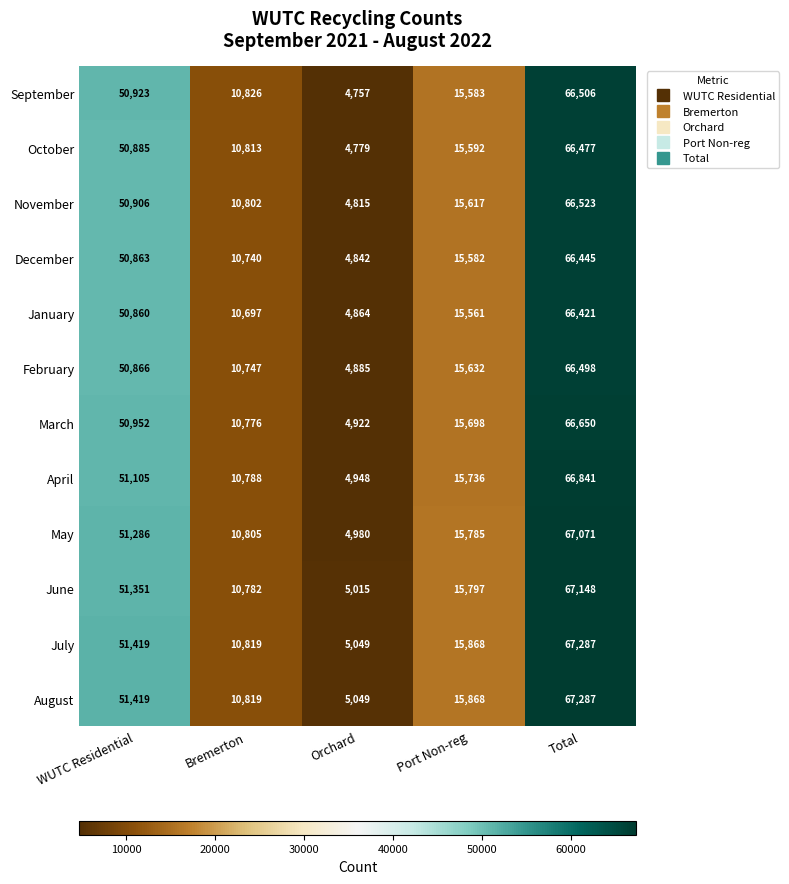

At which category is the sum across all series the highest?

Total